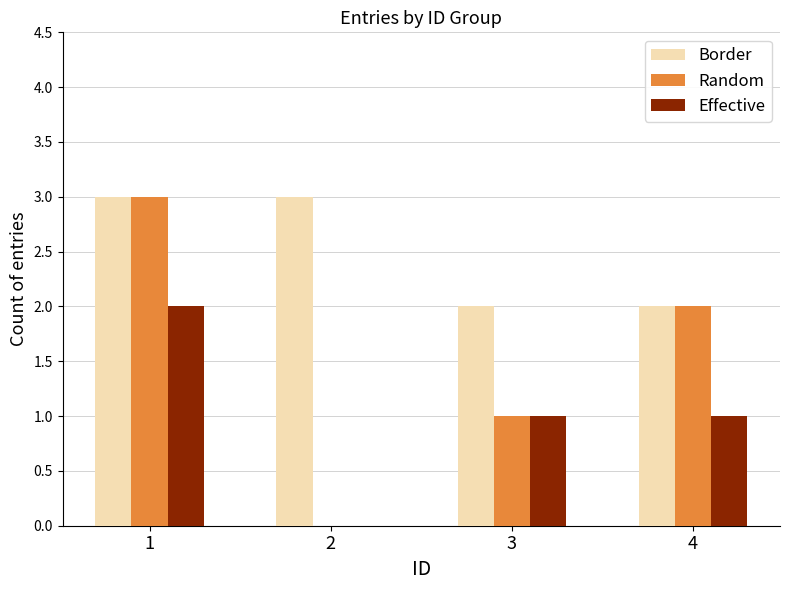

Reading left to right, extract all data points from this chart.

Border: 1=3	2=3	3=2	4=2
Random: 1=3	2=0	3=1	4=2
Effective: 1=2	2=0	3=1	4=1